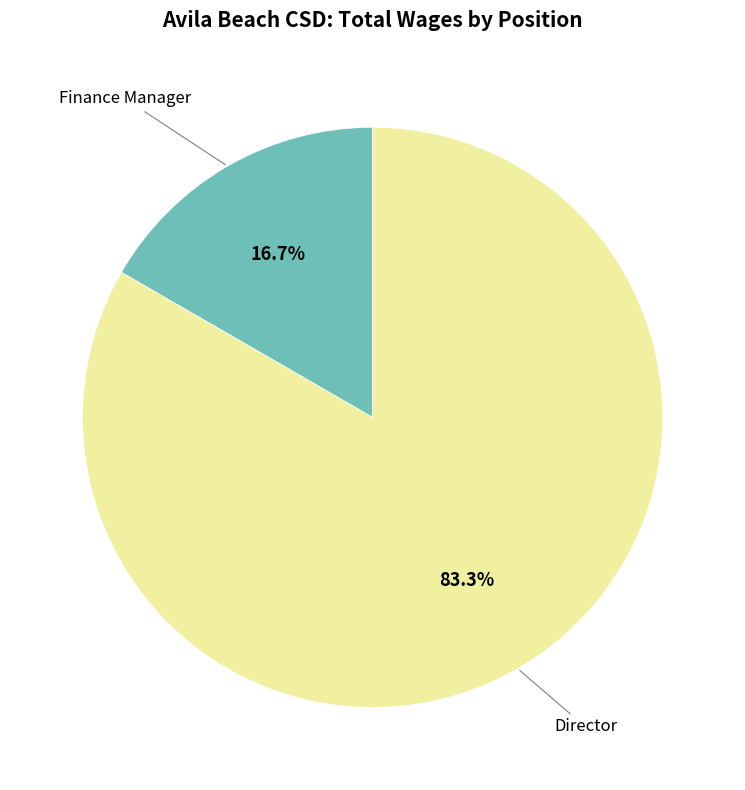

Is there a majority slice in this chart?

Yes